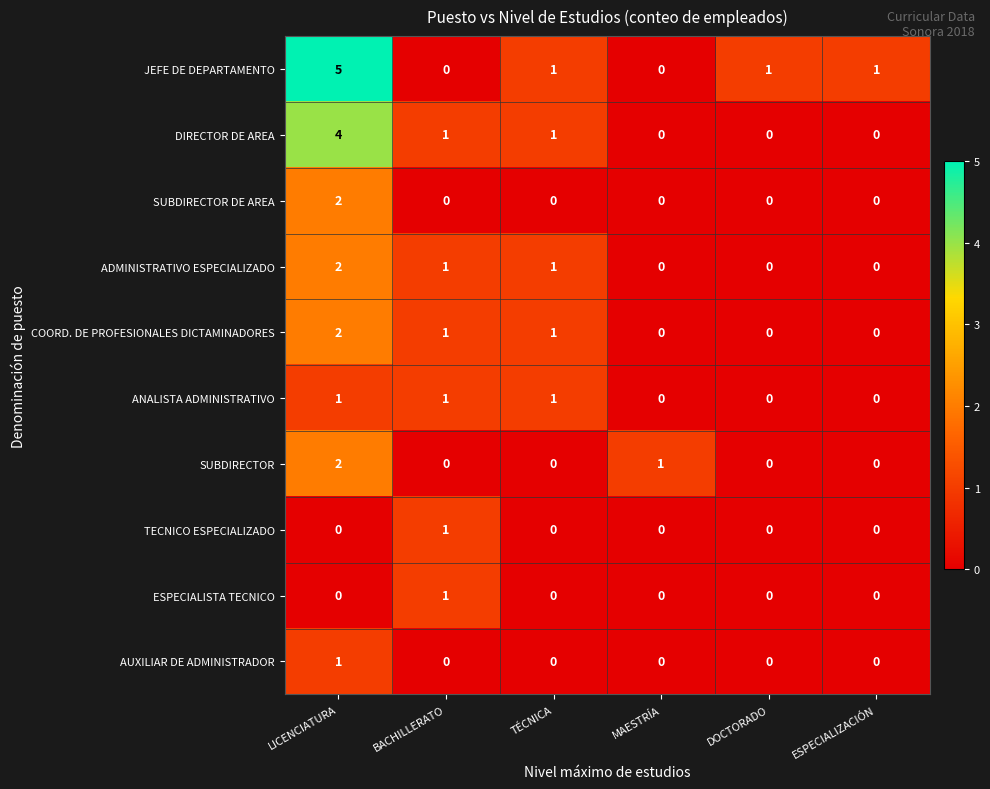

How many distinct data groups are displayed?

10